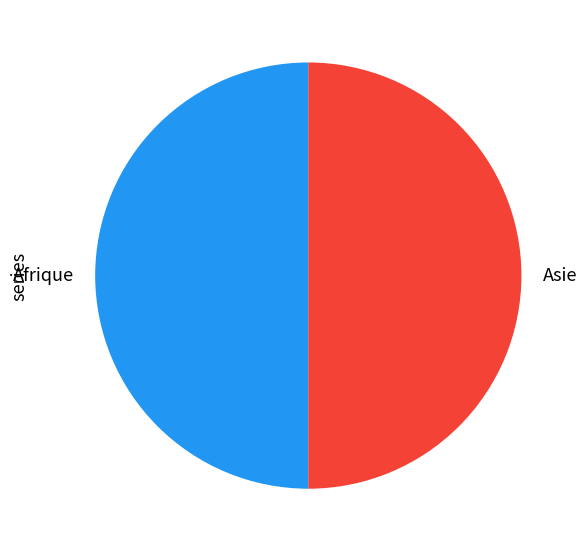

Count the number of slices in the pie.

2